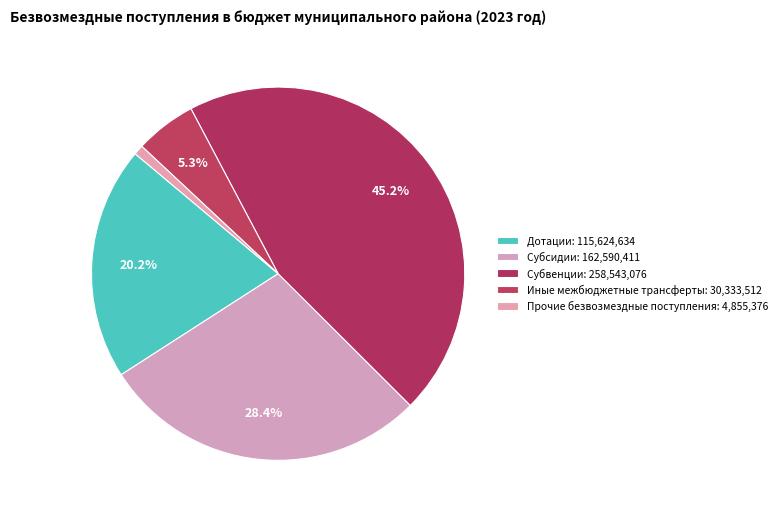

To the nearest percent, what percentage of the pie is Субсидии?

28%